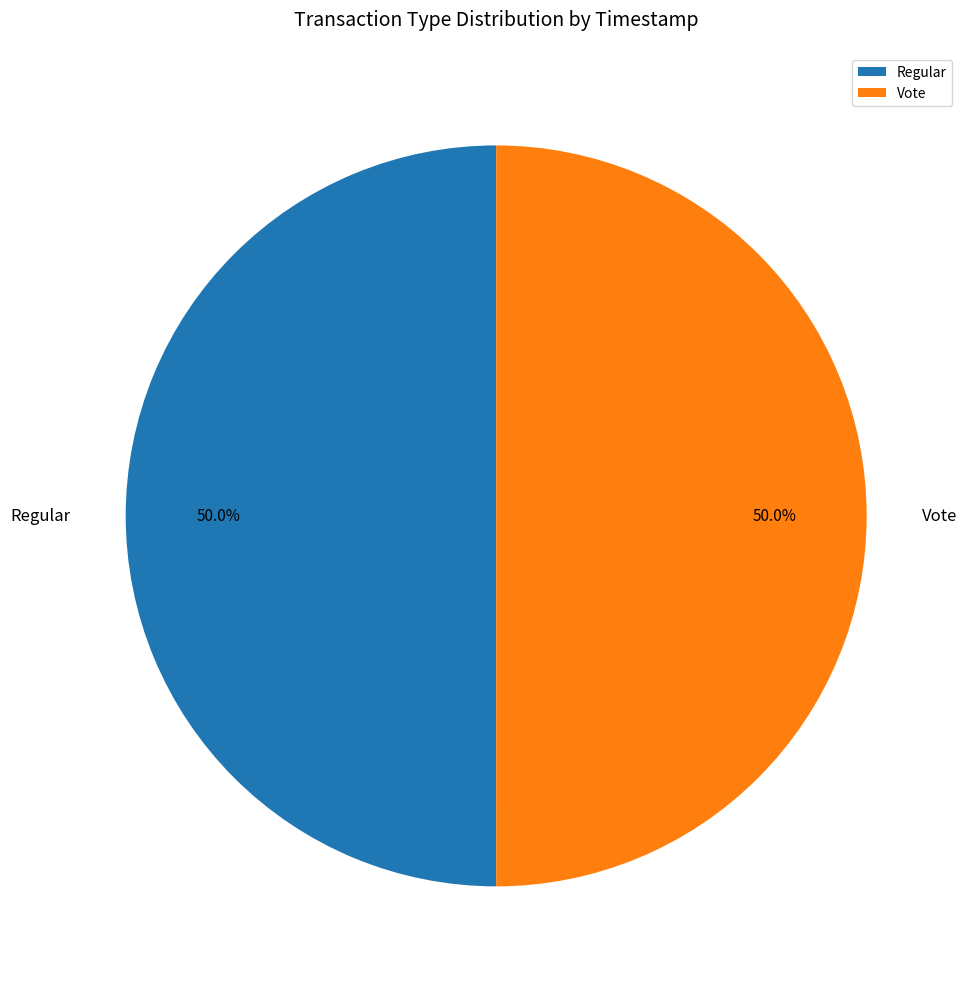

To the nearest percent, what percentage of the pie is Regular?

50%